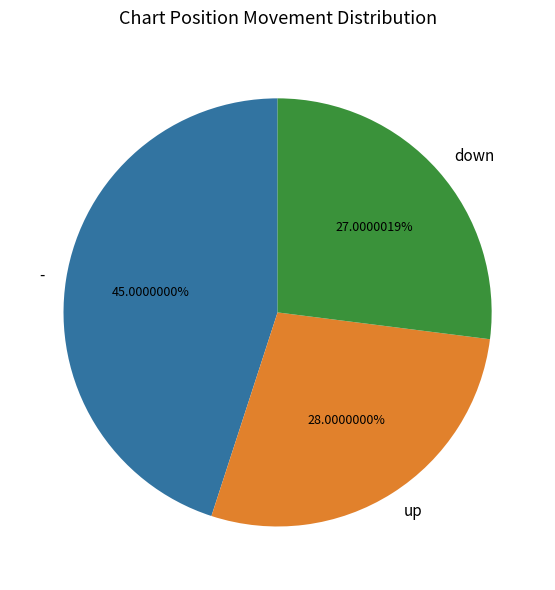

Rank the categories by value from lowest to highest.

down, up, -